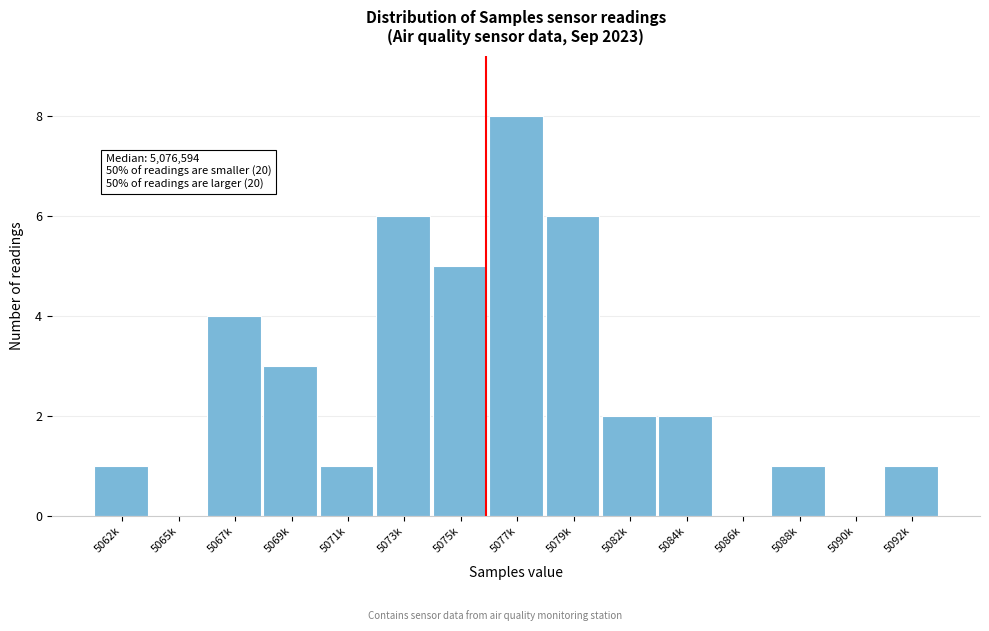

Reading left to right, what are all the values shown in this chart?

5062k=1	5065k=0	5067k=4	5069k=3	5071k=1	5073k=6	5075k=5	5077k=8	5079k=6	5082k=2	5084k=2	5086k=0	5088k=1	5090k=0	5092k=1